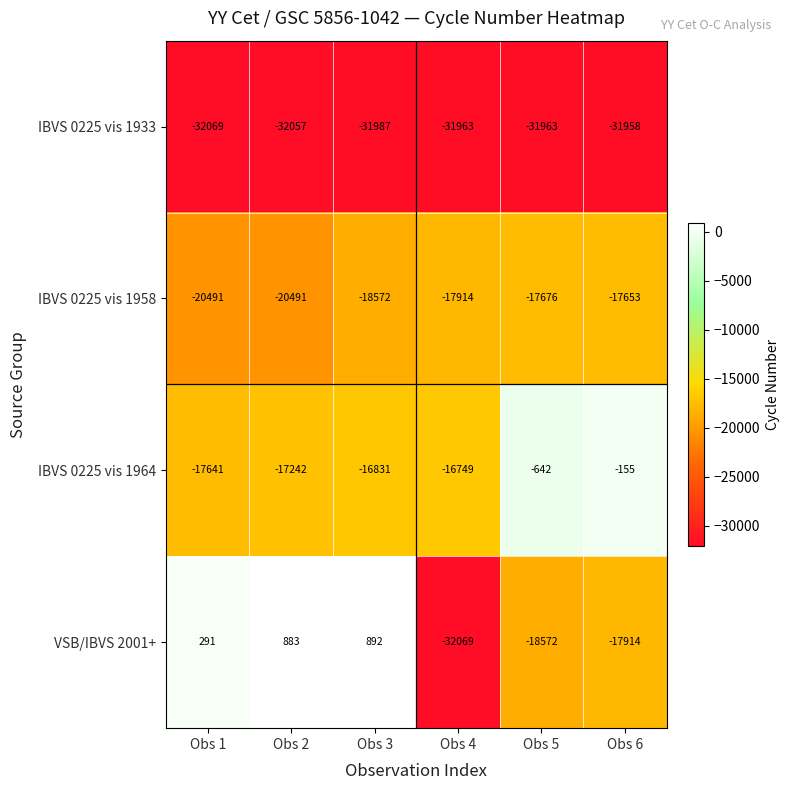

What is the minimum value shown in the chart?

-32069